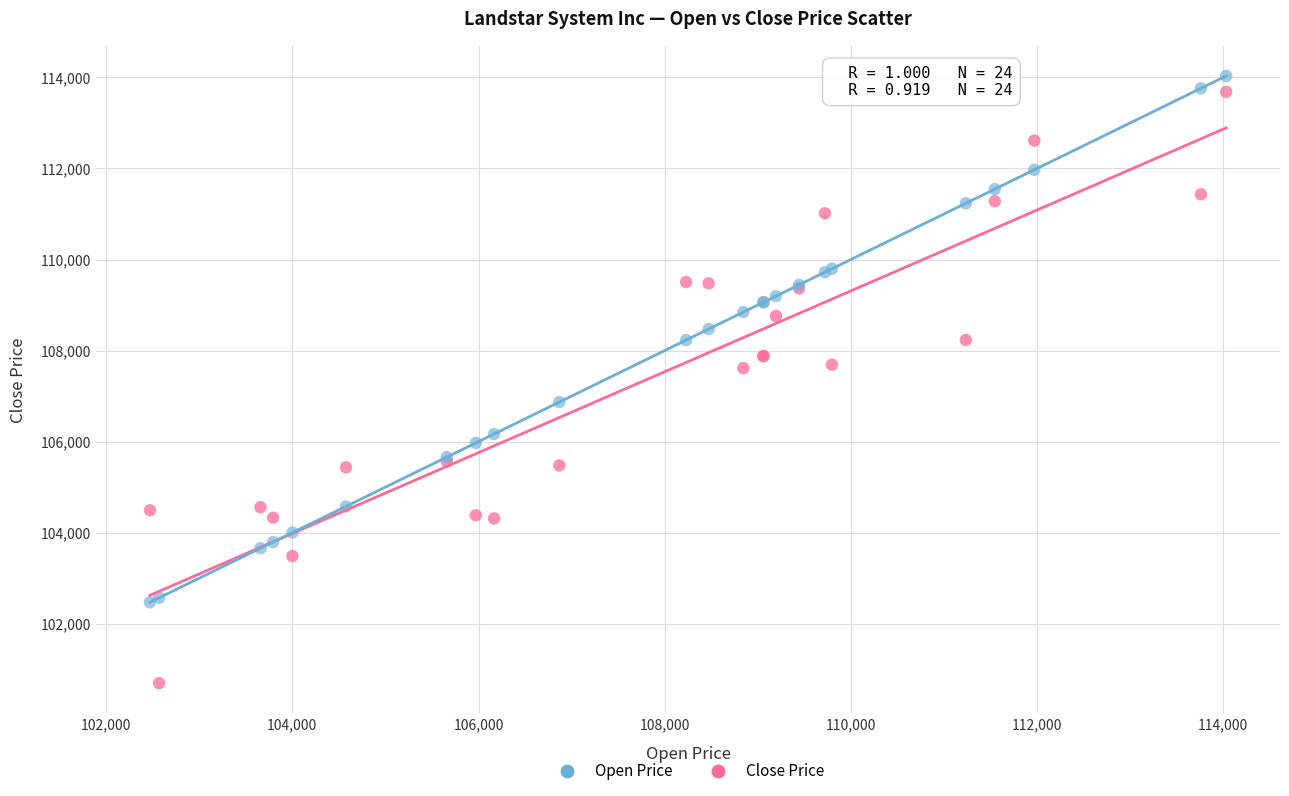

Which series reaches the minimum Y coordinate?

Close Price